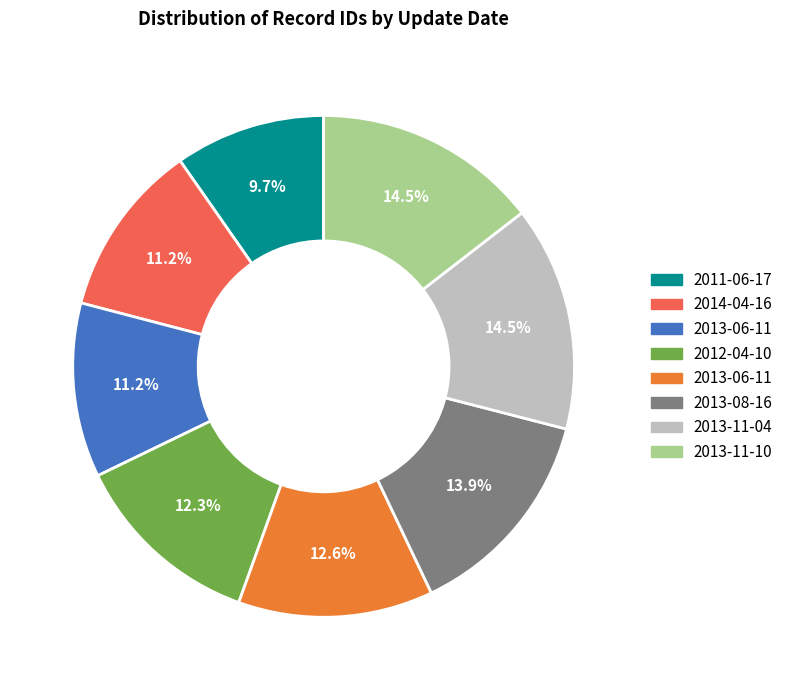

Is there a majority slice in this chart?

No